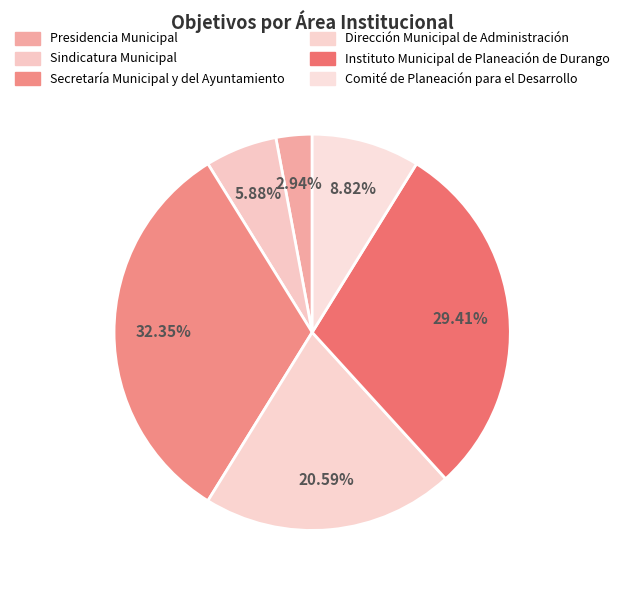

How many segments does this pie chart have?

6